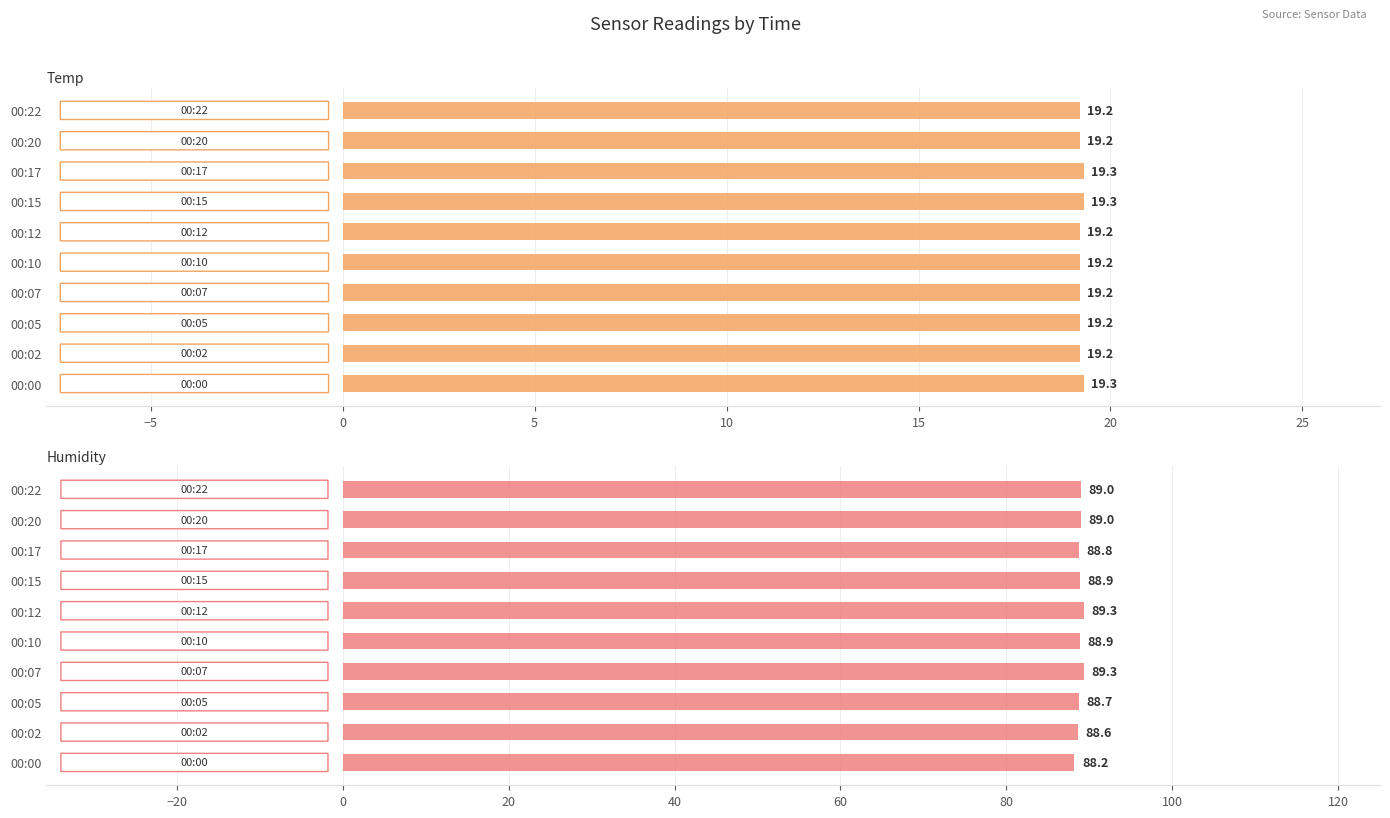

What is the difference between the maximum and second lowest values in the Temp series?

0.1